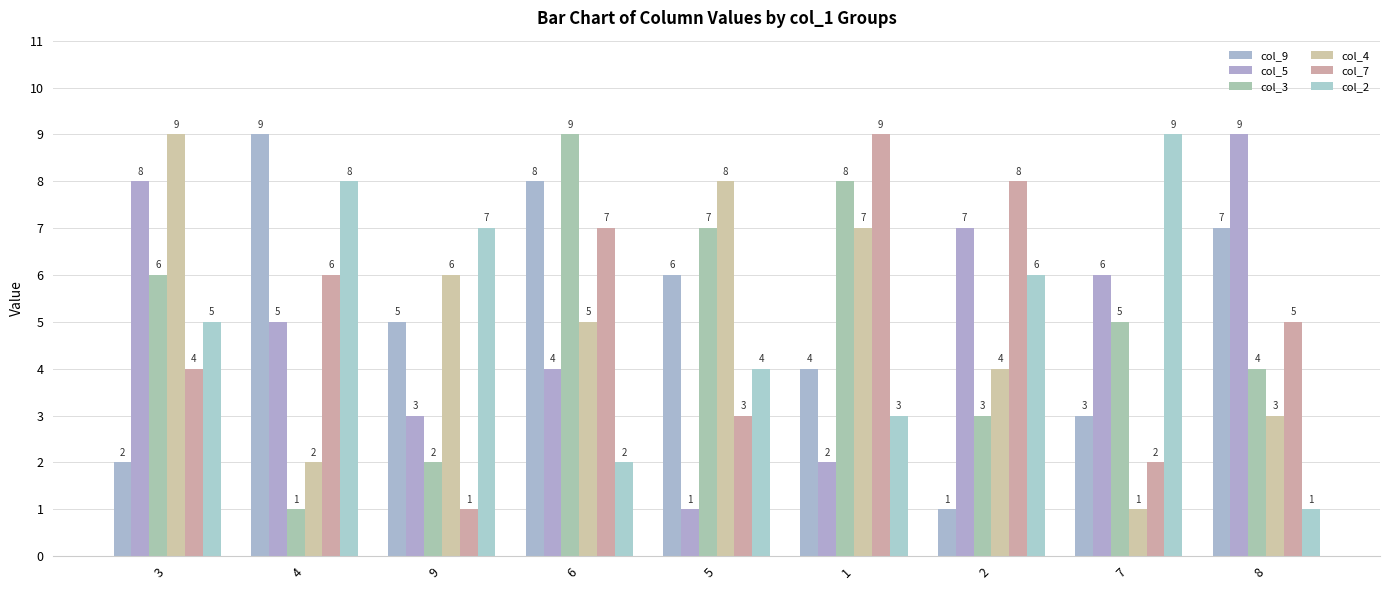

At which category is the sum across all series the highest?

6